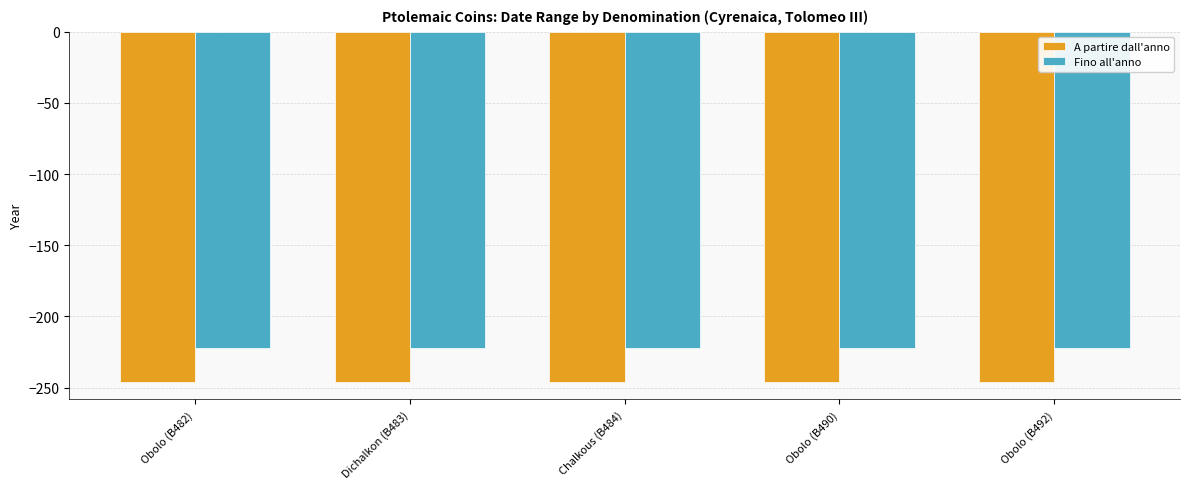

Which series has the largest total across all categories?

Fino all'anno